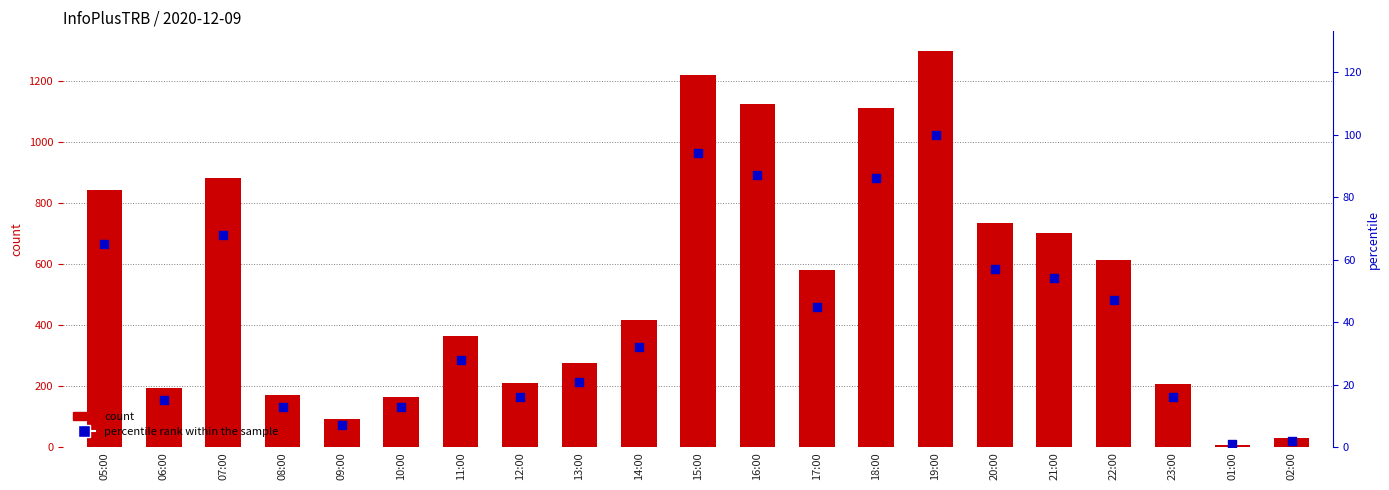

Which series has the largest Y range (max minus min)?

count